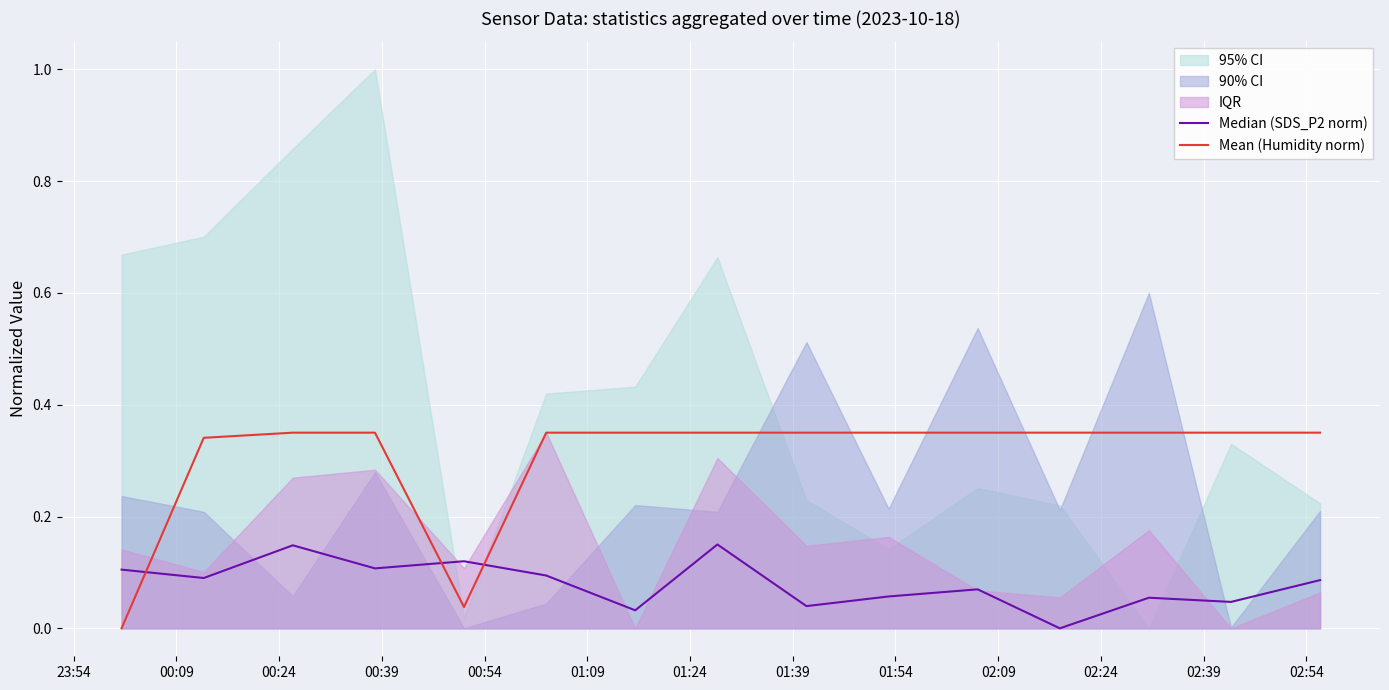

What is the label of the 4th point from the left?

00:39